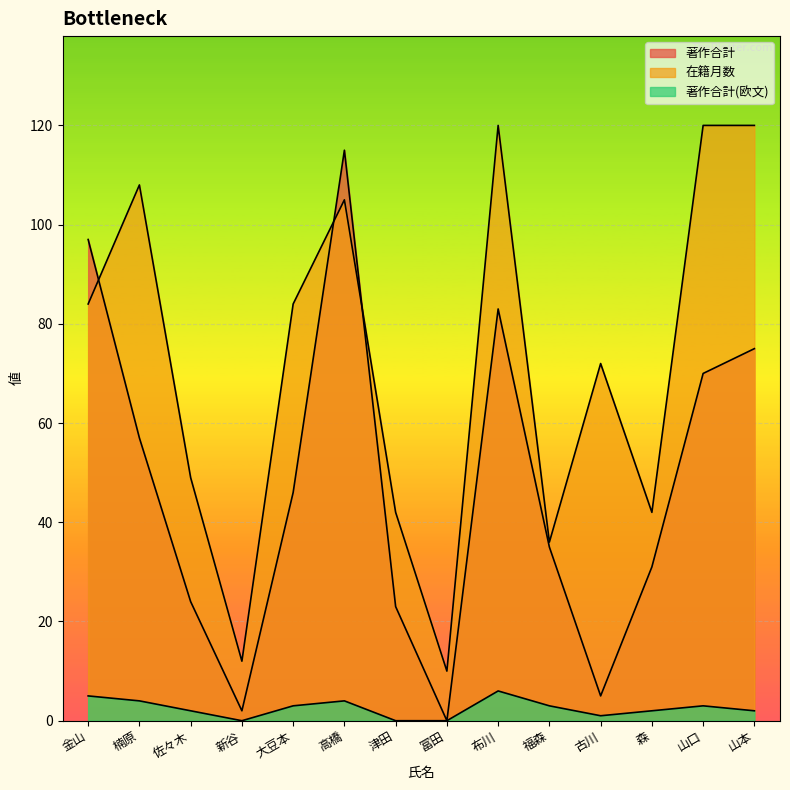

True or false: 著作合計 and 在籍月数 cross at least once.

True